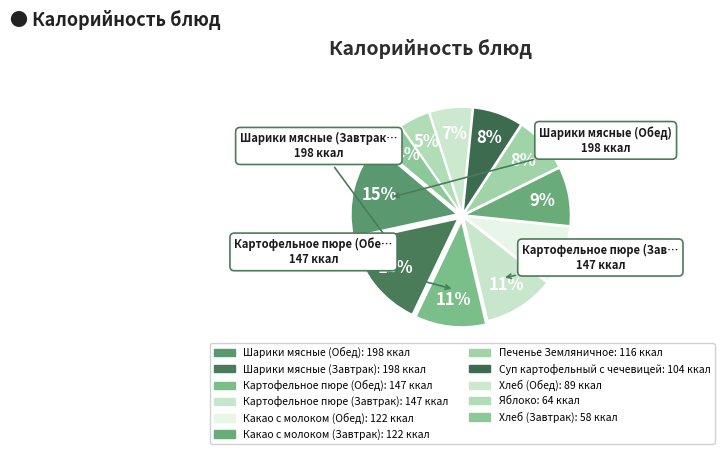

How many slices are in this pie chart?

11